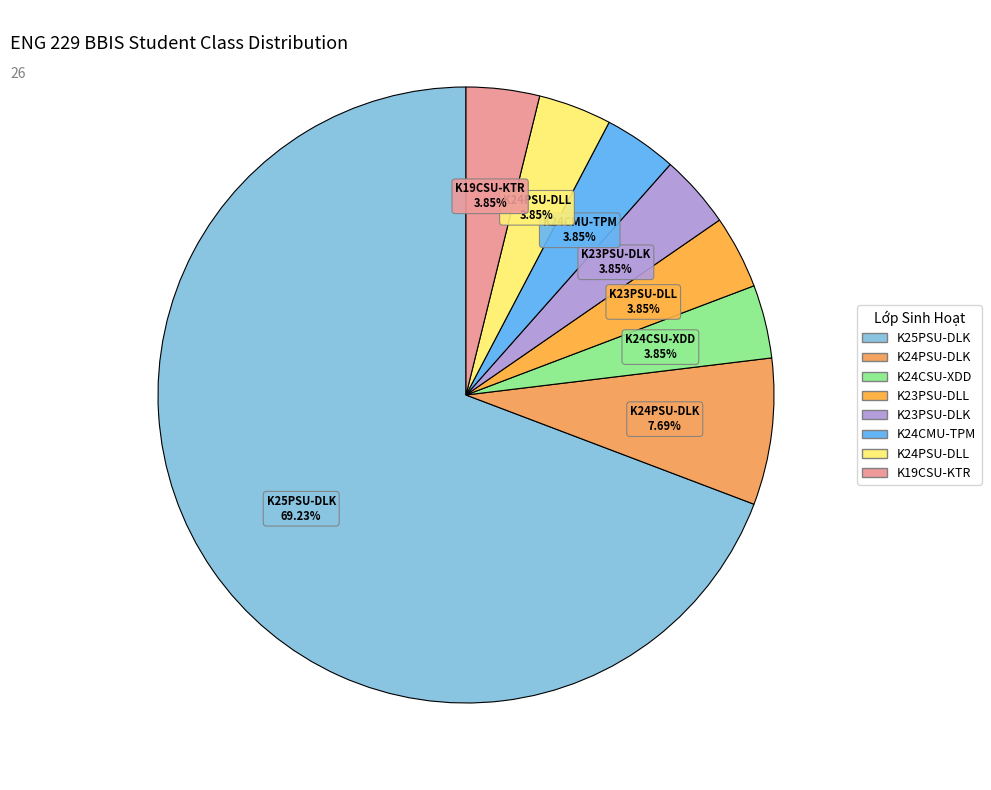

Which category has the biggest portion of the pie?

K25PSU-DLK